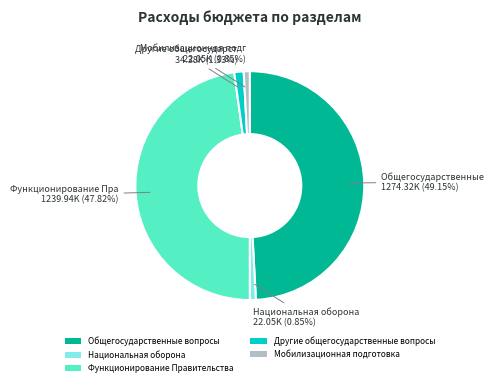

How many slices are in this pie chart?

5